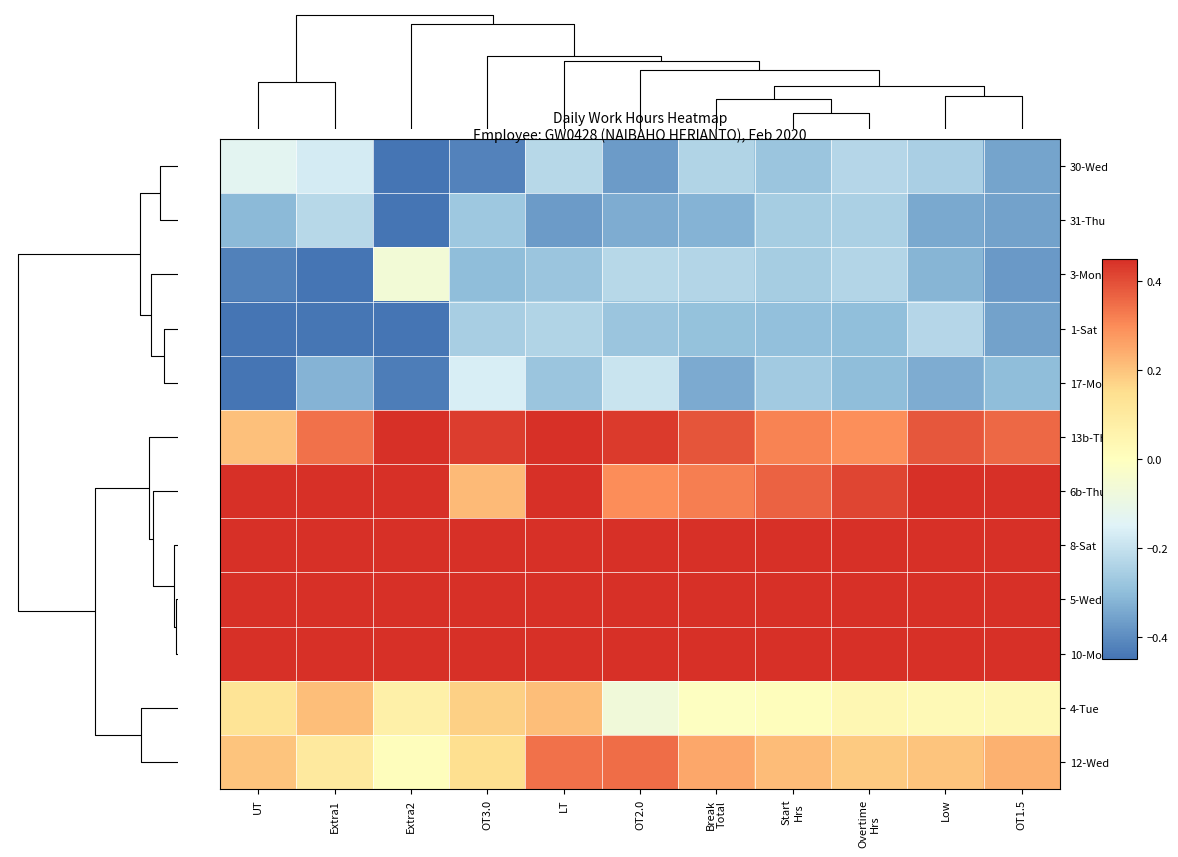

Reading left to right, what are all the values shown in this chart?

30-Wed: UT=-0.1	Extra1=-0.2	Extra2=-0.5	OT3.0=-0.4	LT=-0.2	OT2.0=-0.4	Break
Total=-0.2	Start
Hrs=-0.3	Overtime
Hrs=-0.2	Low=-0.3	OT1.5=-0.4
31-Thu: UT=-0.3	Extra1=-0.2	Extra2=-0.5	OT3.0=-0.3	LT=-0.4	OT2.0=-0.3	Break
Total=-0.3	Start
Hrs=-0.3	Overtime
Hrs=-0.2	Low=-0.3	OT1.5=-0.4
3-Mon: UT=-0.4	Extra1=-0.5	Extra2=-0.1	OT3.0=-0.3	LT=-0.3	OT2.0=-0.2	Break
Total=-0.2	Start
Hrs=-0.3	Overtime
Hrs=-0.2	Low=-0.3	OT1.5=-0.4
1-Sat: UT=-0.5	Extra1=-0.4	Extra2=-0.5	OT3.0=-0.3	LT=-0.2	OT2.0=-0.3	Break
Total=-0.3	Start
Hrs=-0.3	Overtime
Hrs=-0.3	Low=-0.2	OT1.5=-0.4
17-Mon: UT=-0.5	Extra1=-0.3	Extra2=-0.4	OT3.0=-0.2	LT=-0.3	OT2.0=-0.2	Break
Total=-0.3	Start
Hrs=-0.3	Overtime
Hrs=-0.3	Low=-0.3	OT1.5=-0.3
13b-Thu: UT=0.2	Extra1=0.3	Extra2=0.5	OT3.0=0.4	LT=0.5	OT2.0=0.4	Break
Total=0.4	Start
Hrs=0.3	Overtime
Hrs=0.3	Low=0.4	OT1.5=0.4
6b-Thu: UT=0.5	Extra1=0.5	Extra2=0.5	OT3.0=0.2	LT=0.5	OT2.0=0.3	Break
Total=0.3	Start
Hrs=0.4	Overtime
Hrs=0.4	Low=0.5	OT1.5=0.4
8-Sat: UT=0.5	Extra1=0.5	Extra2=0.5	OT3.0=0.4	LT=0.5	OT2.0=0.5	Break
Total=0.5	Start
Hrs=0.5	Overtime
Hrs=0.5	Low=0.5	OT1.5=0.5
5-Wed: UT=0.5	Extra1=0.5	Extra2=0.5	OT3.0=0.5	LT=0.5	OT2.0=0.5	Break
Total=0.5	Start
Hrs=0.5	Overtime
Hrs=0.5	Low=0.5	OT1.5=0.5
10-Mon: UT=0.5	Extra1=0.5	Extra2=0.5	OT3.0=0.5	LT=0.5	OT2.0=0.5	Break
Total=0.5	Start
Hrs=0.5	Overtime
Hrs=0.5	Low=0.5	OT1.5=0.5
4-Tue: UT=0.1	Extra1=0.2	Extra2=0.1	OT3.0=0.2	LT=0.2	OT2.0=-0.1	Break
Total=-0.0	Start
Hrs=0.0	Overtime
Hrs=0.0	Low=0.0	OT1.5=0.0
12-Wed: UT=0.2	Extra1=0.1	Extra2=0.0	OT3.0=0.1	LT=0.3	OT2.0=0.4	Break
Total=0.3	Start
Hrs=0.2	Overtime
Hrs=0.2	Low=0.2	OT1.5=0.2